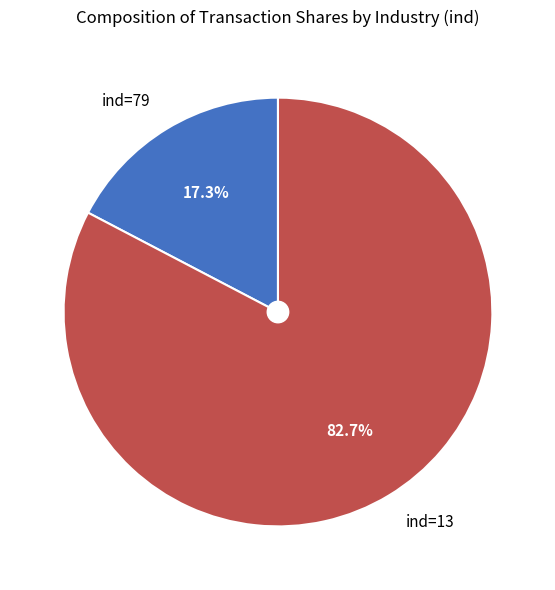

To the nearest percent, what is the difference between the largest and smallest slice percentages?

65%